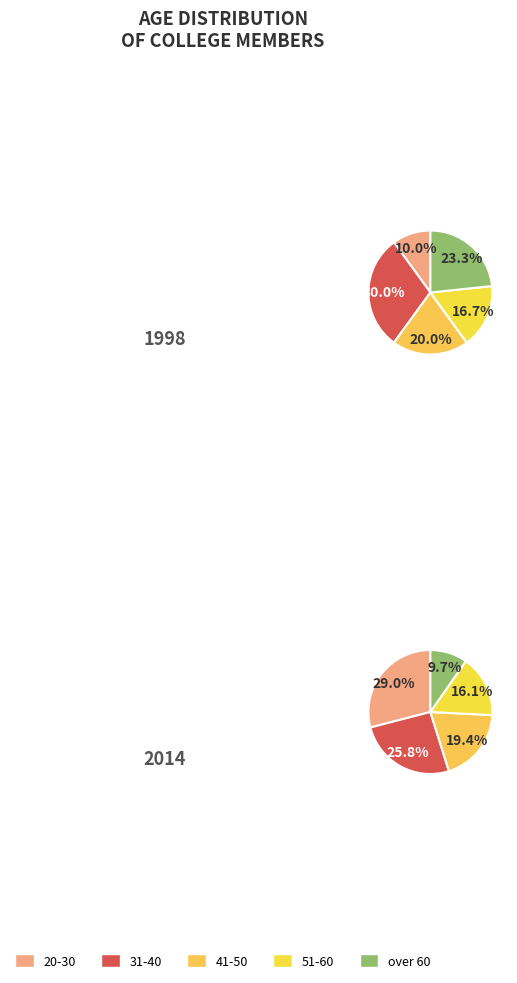

How many segments does this pie chart have?

5